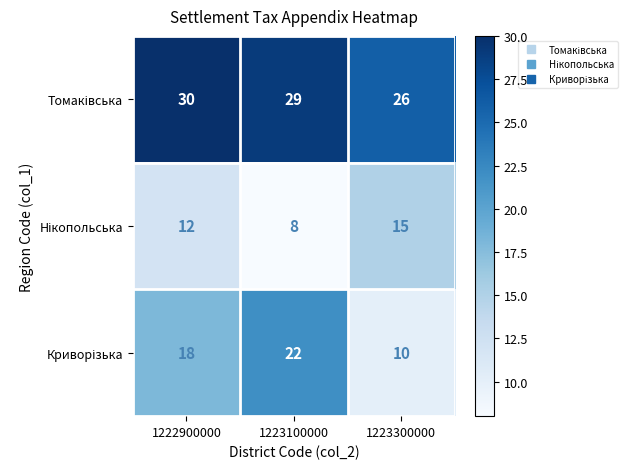

At how many categories does at least one series exceed 22?

3